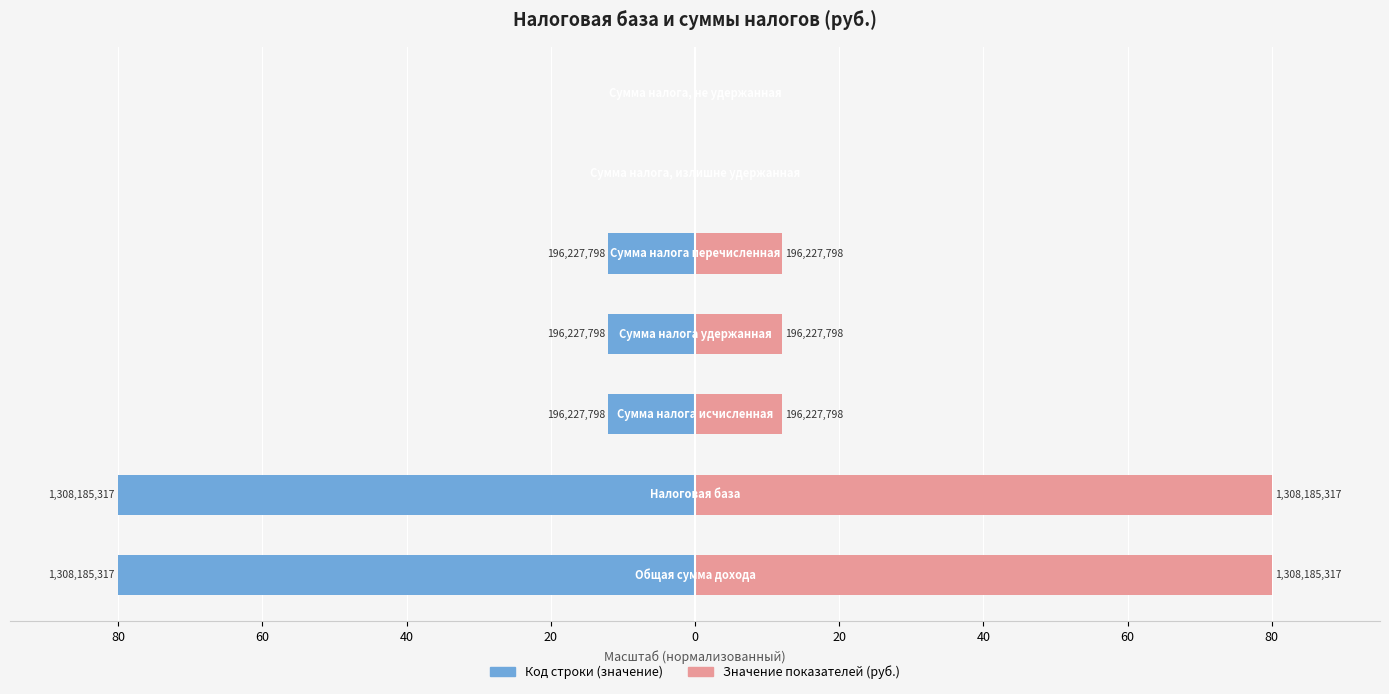

Is it true that Код строки (значение) equals -80.0 at 80?

True